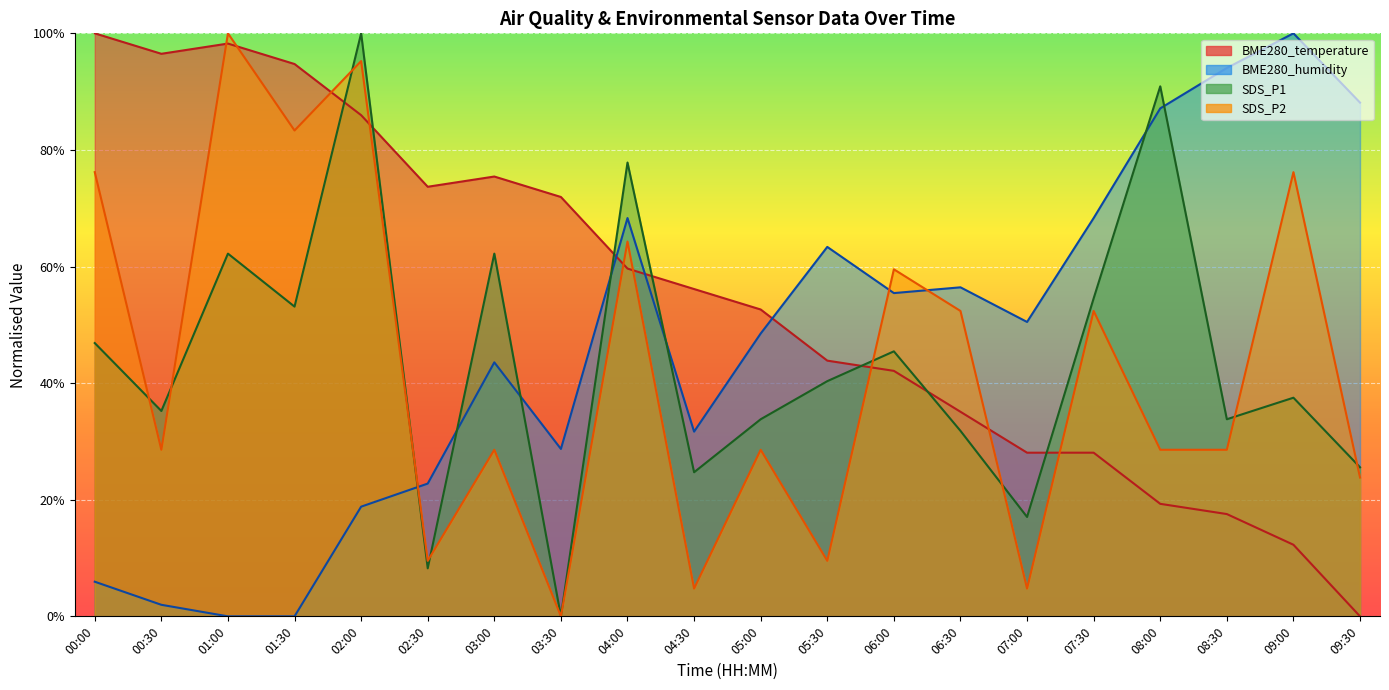

How many interior local peaks does the SDS_P1 series have?

7